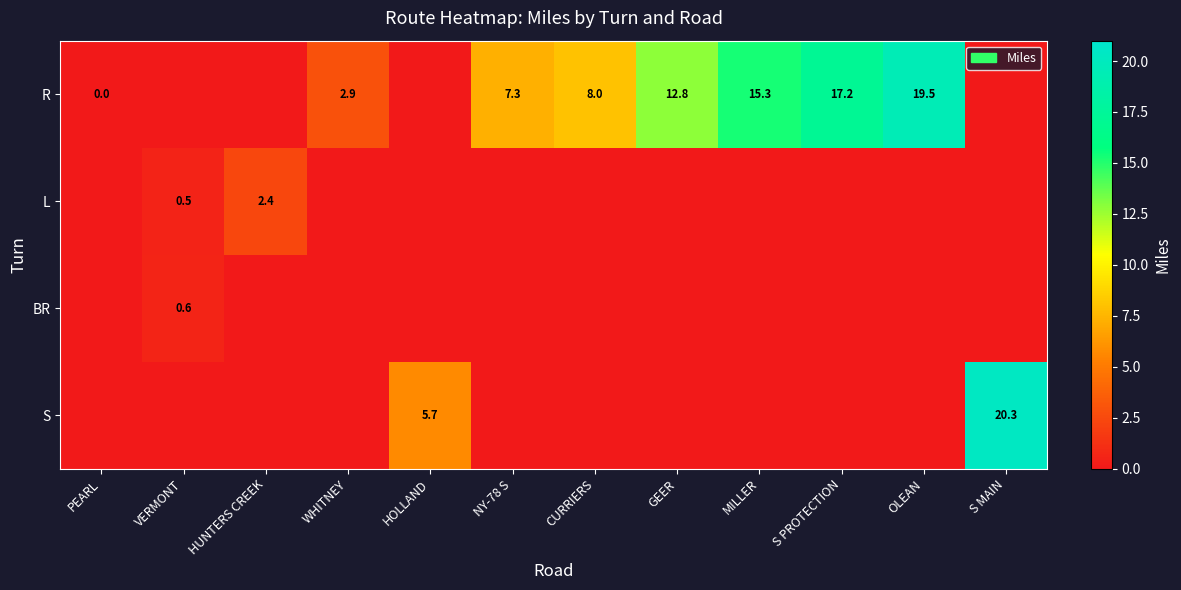

True or false: R has a value of 17.2 at S PROTECTION.

True